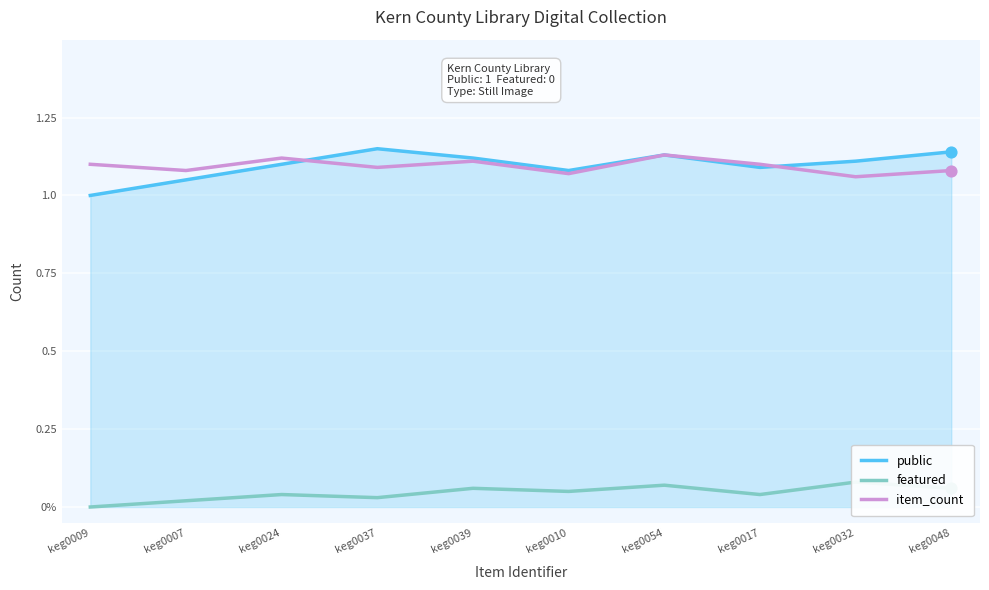

Which series contains the highest Y value?

public